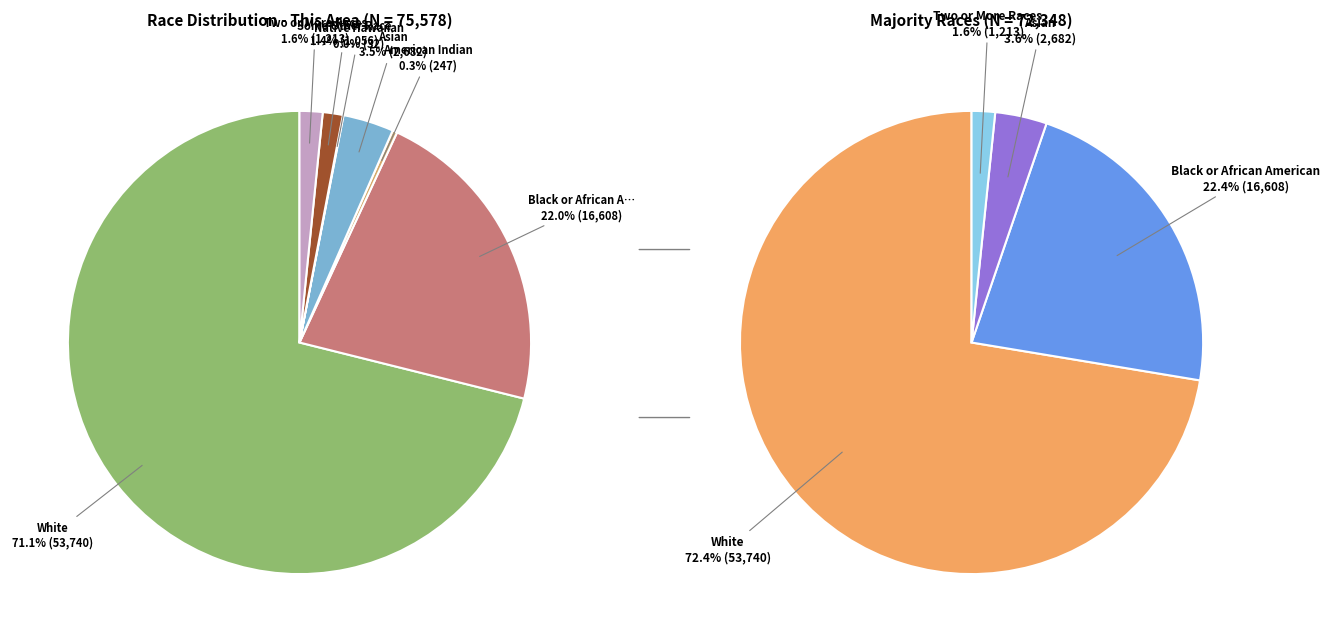

Is it true that White alone is 78% of the pie?

False